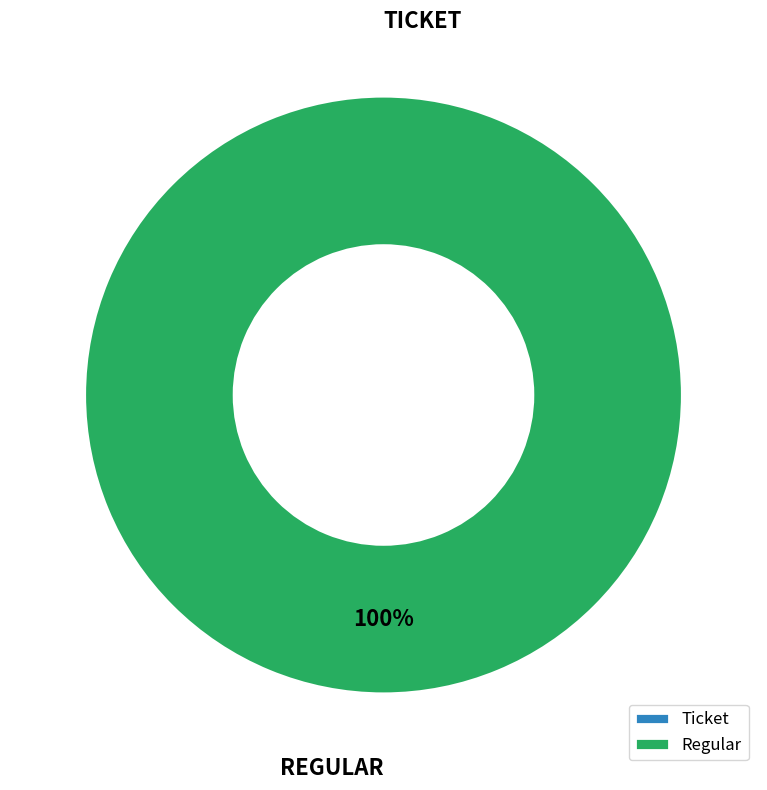

Is it true that Ticket (io_index=0) is 8% of the pie?

False